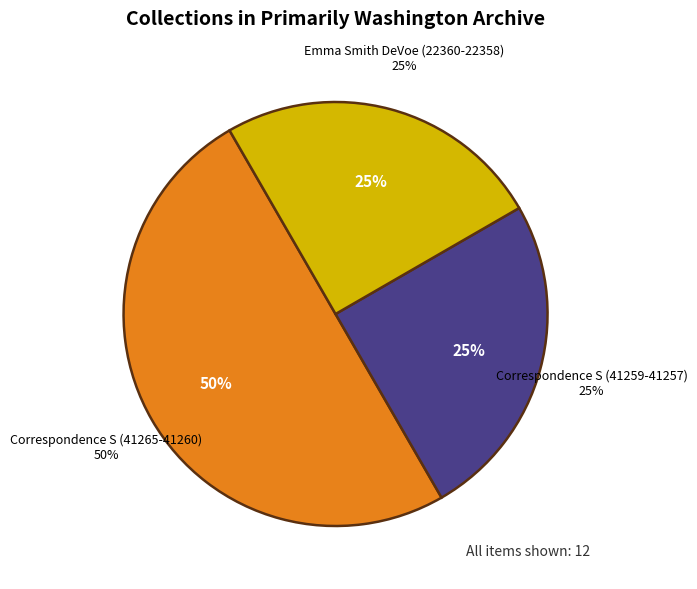

What is the ratio of the value at Correspondence, Authors by Surname: S (41257) to the value at Correspondence, Authors by Surname: S (41258)?

1.0